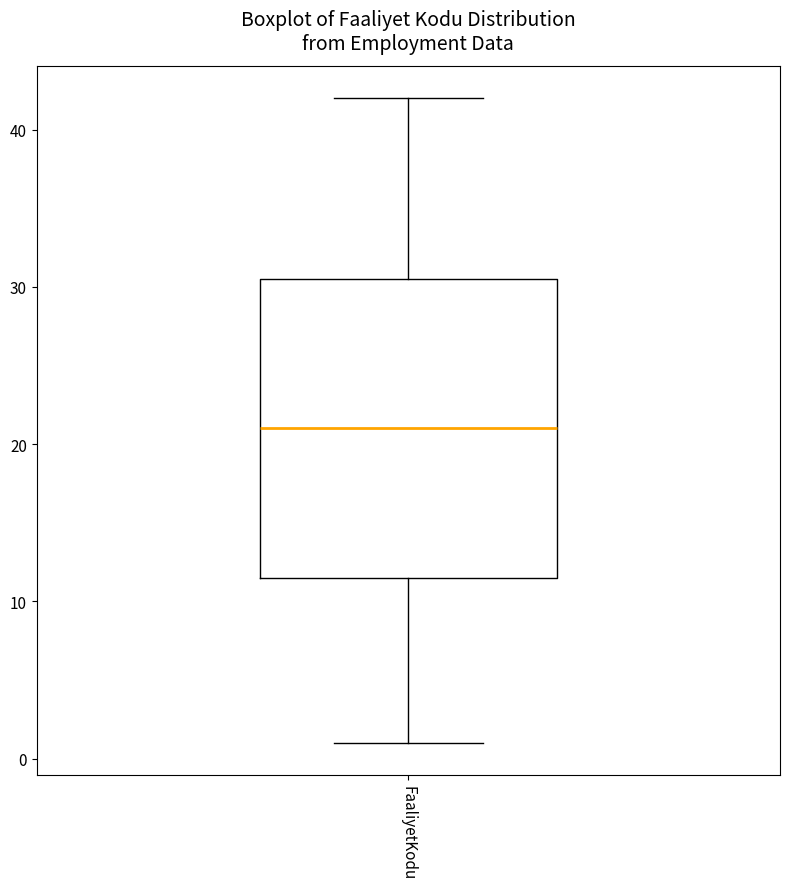

Transcribe this box plot: give where the median line is, the range the box spans, and where the two whiskers end, as read against the y-axis. The values are not printed on the chart, so give them approximately, as read against the axis.

median 21, box 12 to 31, whiskers 1 to 42